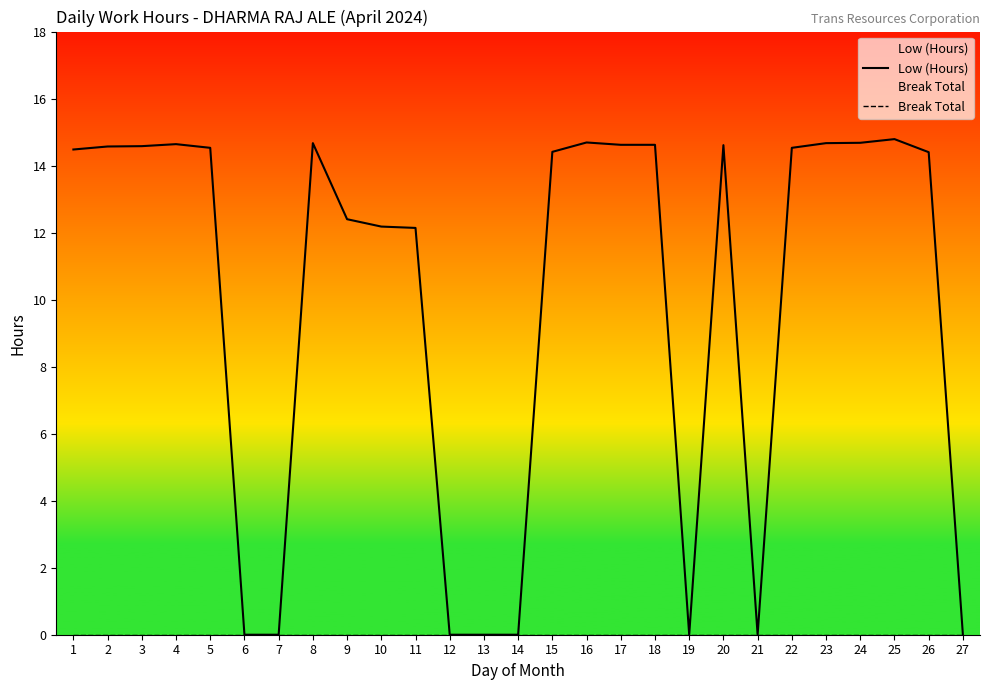

Is this an area chart (filled region under the line)?

No